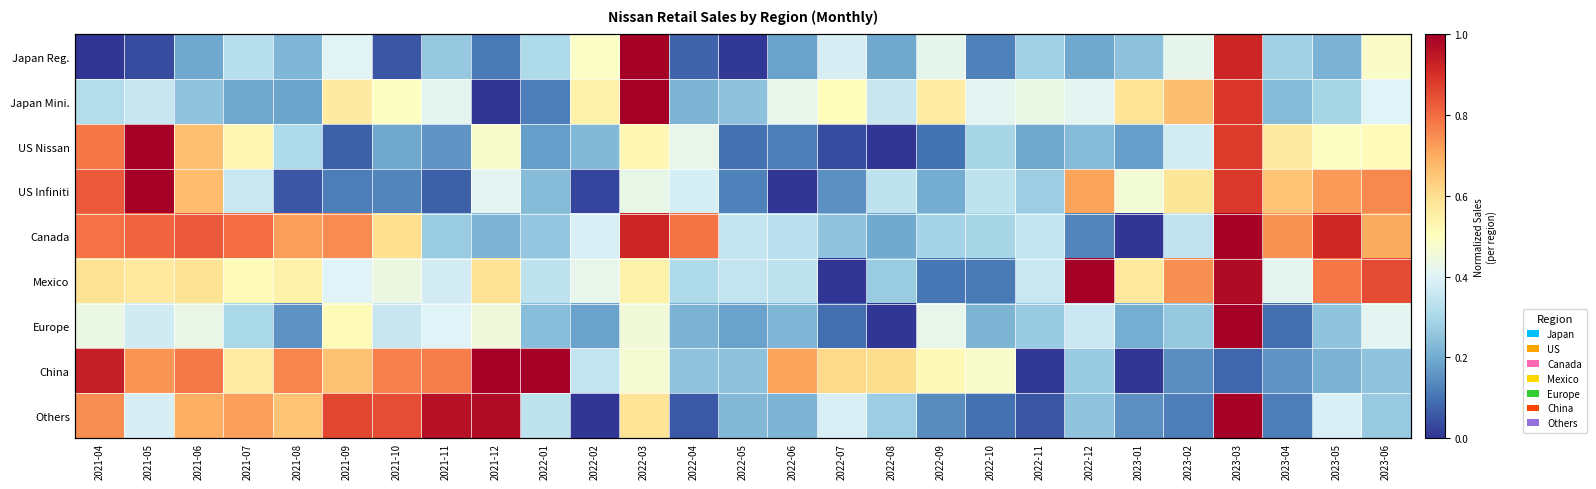

True or false: Europe has a value of 0.0 at 2022-08.

True